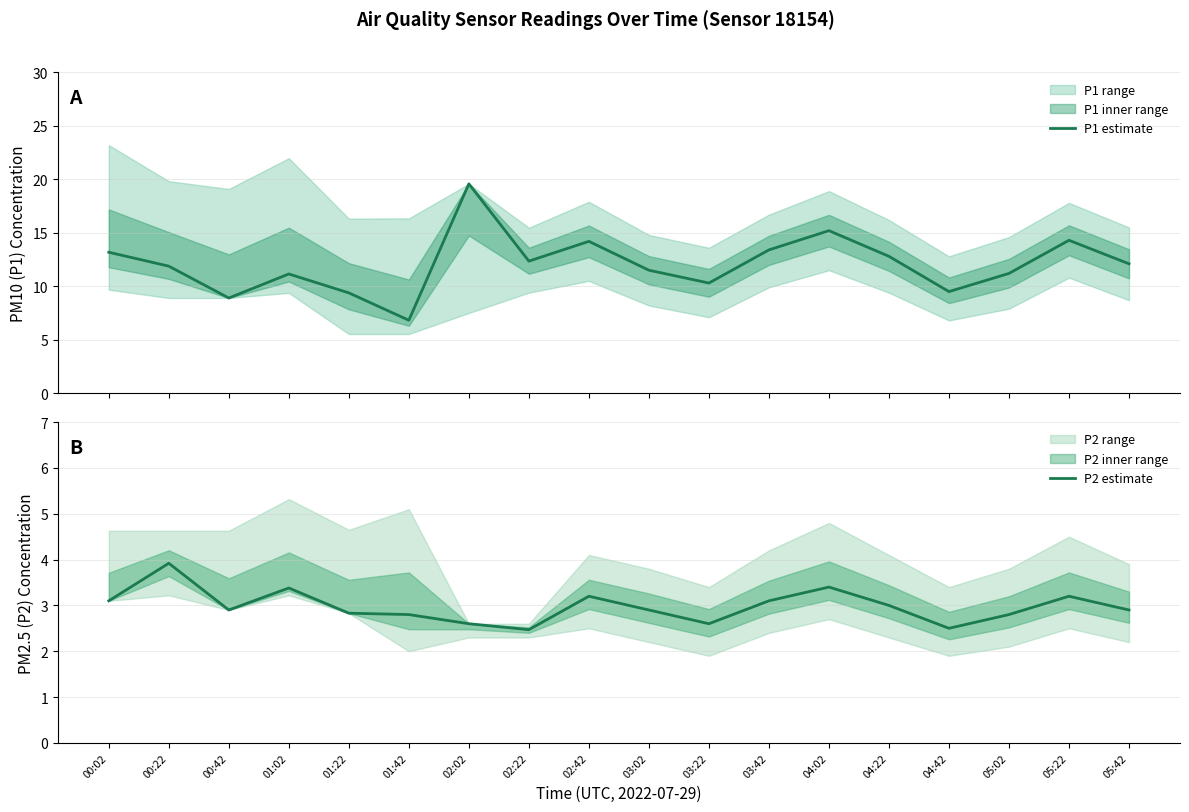

Reading right to left, extract all data points from this chart.

P1 estimate: 12.1	14.3	11.2	9.5	12.8	15.2	13.4	10.3	11.5	14.2	12.3	19.6	6.8	9.4	11.2	8.9	11.9	13.2
P2 estimate: 2.9	3.2	2.8	2.5	3.0	3.4	3.1	2.6	2.9	3.2	2.5	2.6	2.8	2.8	3.4	2.9	3.9	3.1